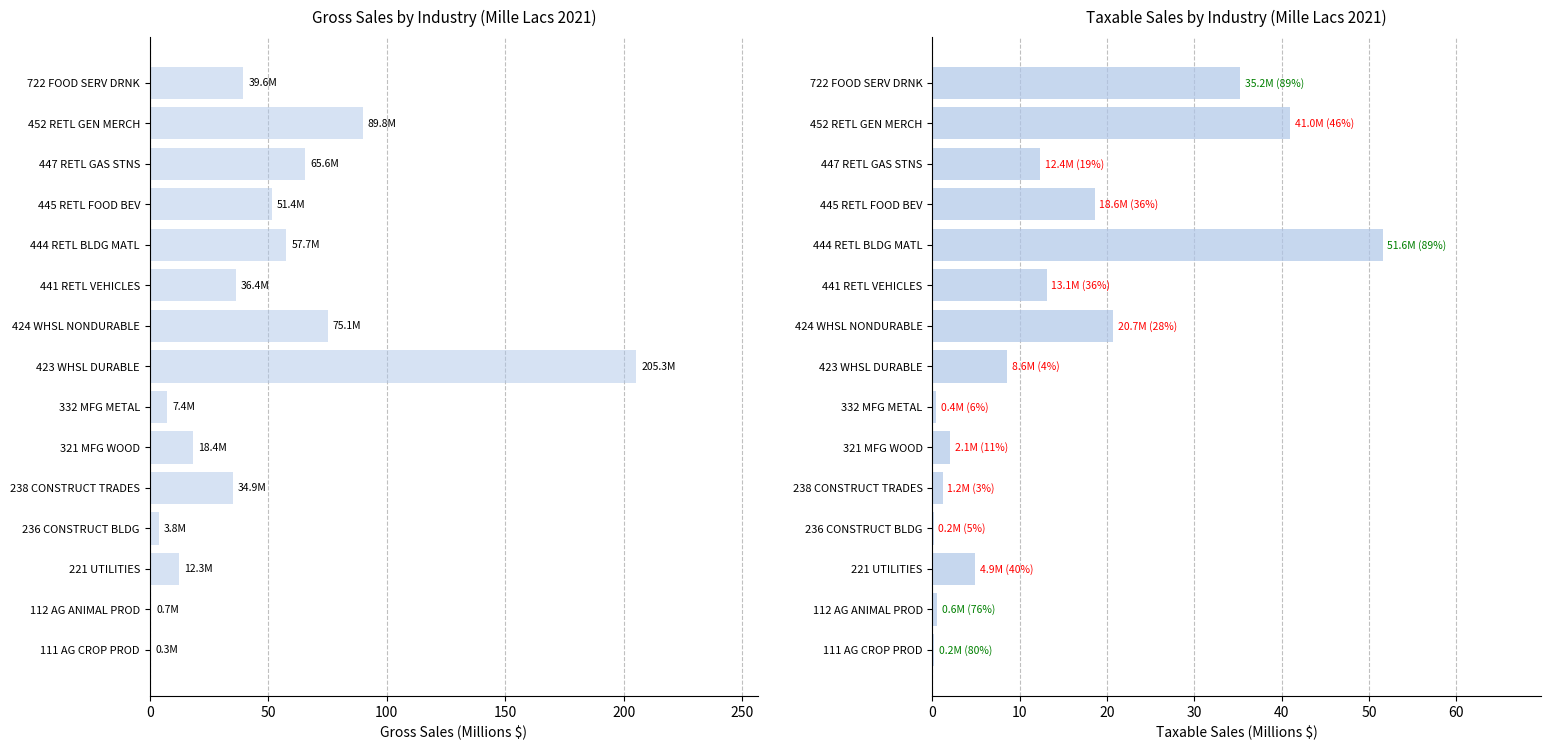

Rank the series by their average value, from lowest to highest.

TAXABLE SALES (M$), GROSS SALES (M$)